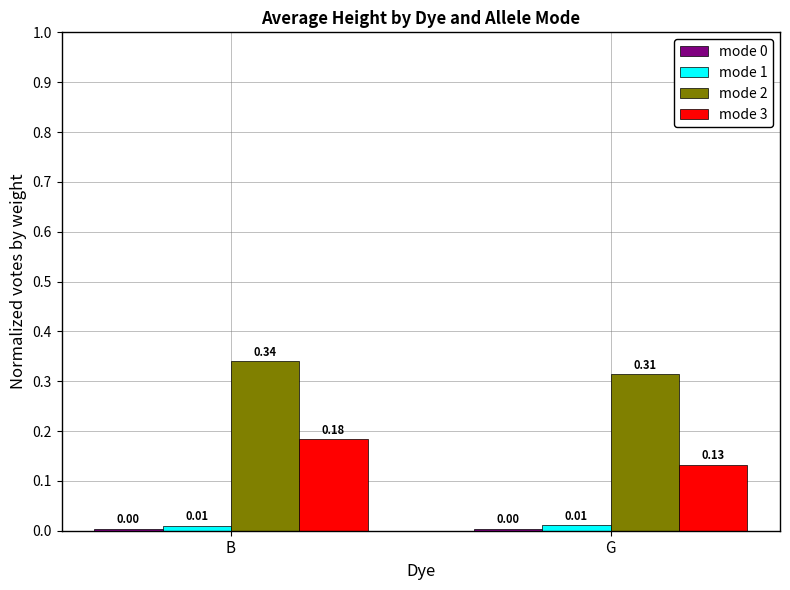

What is the total value across all series at B?

0.5